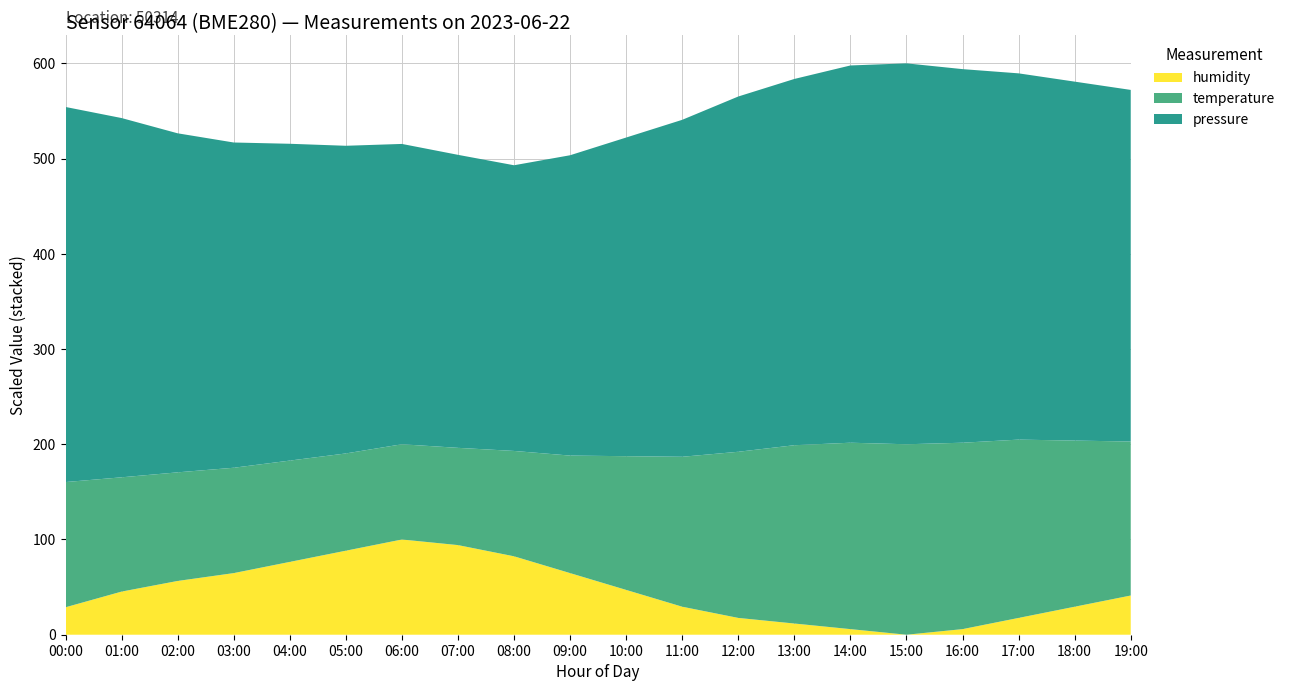

Is it true that humidity equals 56.5 at 02:00?

True